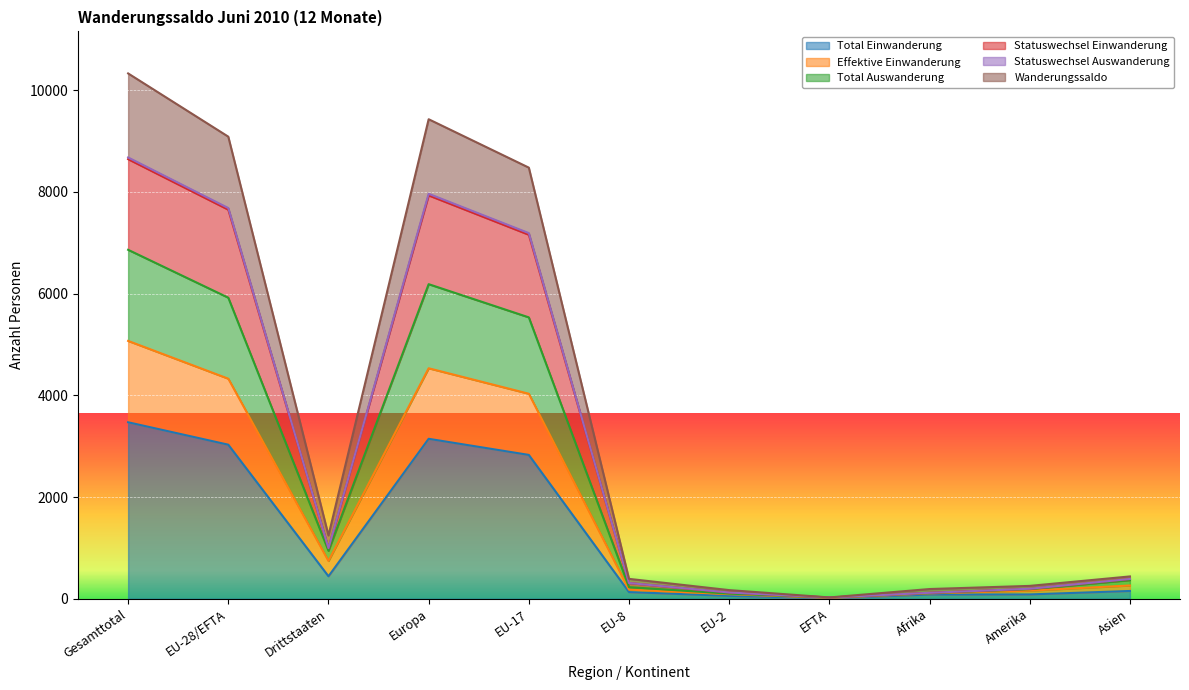

Read the Total Einwanderung value at EU-8, to the nearest 50.

150